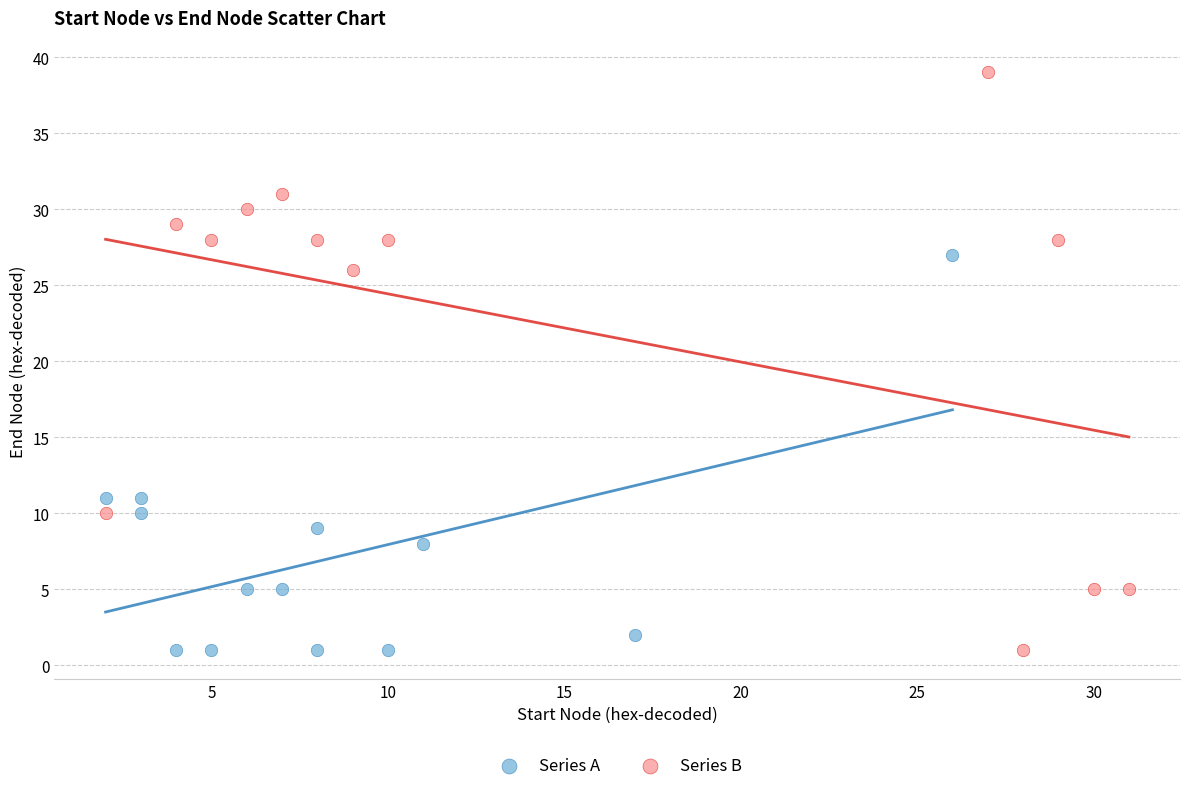

Which series reaches the maximum Y coordinate?

Series B